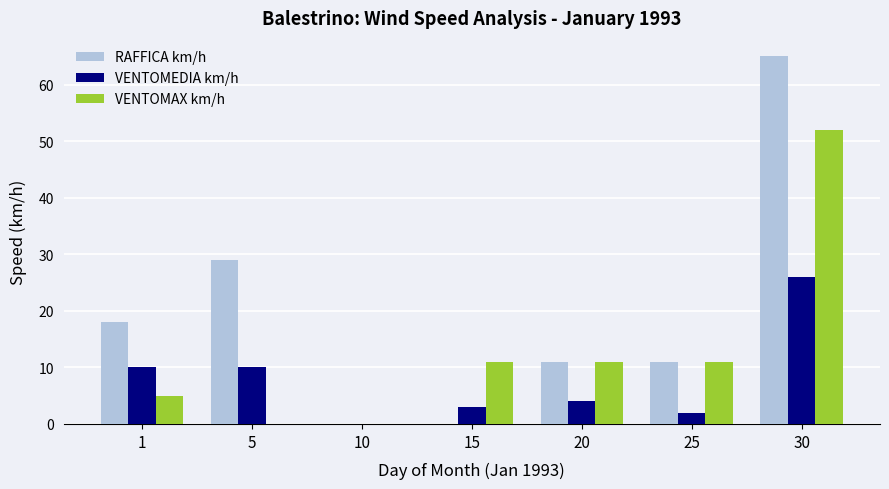

Is the value of VENTOMAX km/h at 1 greater than the value of RAFFICA km/h at 10?

Yes